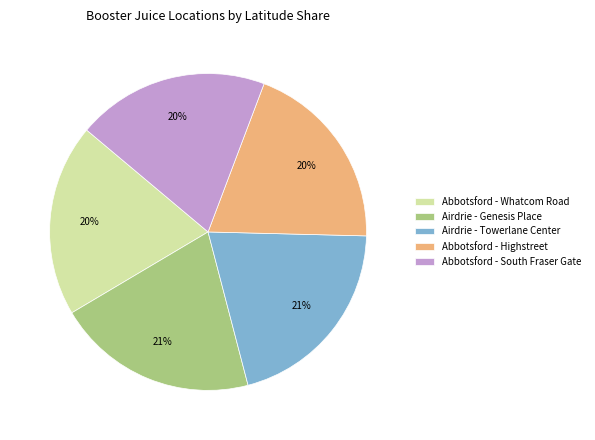

To the nearest percent, what portion does Abbotsford - South Fraser Gate represent?

20%